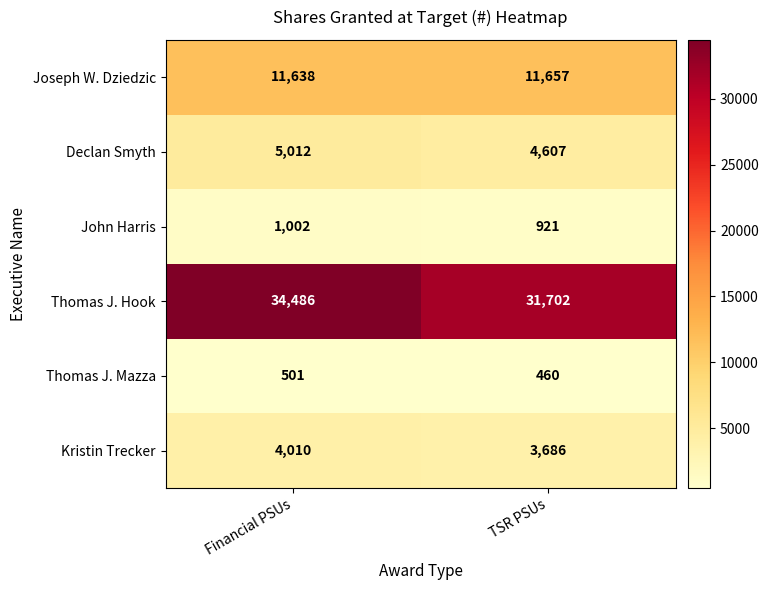

True or false: Declan Smyth has a value of 5012 at Financial PSUs.

True